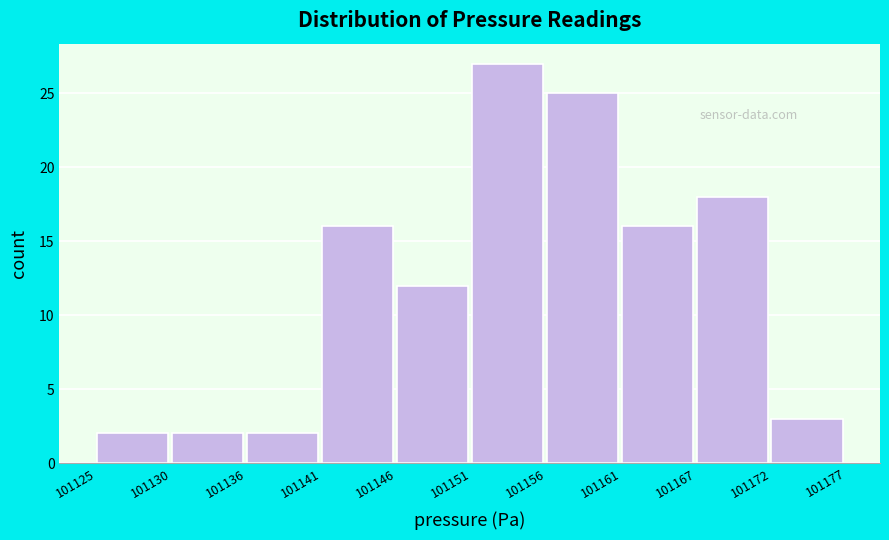

Over which range of the x-axis is the bar tallest?

101151 to 101156